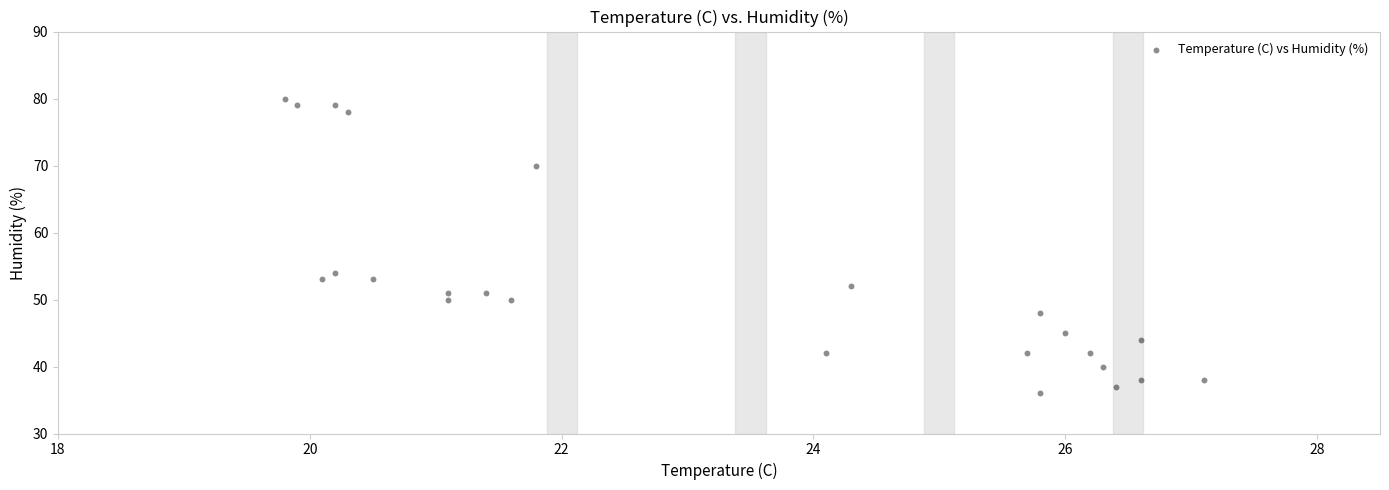

What is the range of Y values (max minus min)?

44